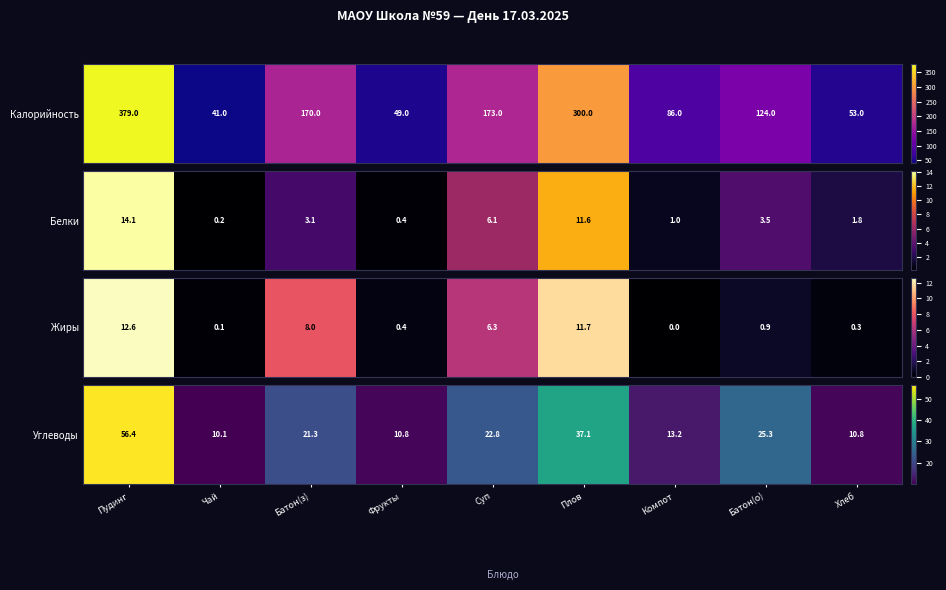

Reading left to right, list all the values displayed in this chart.

Пудинг=56.4	Чай=10.1	Батон(з)=21.3	Фрукты=10.8	Суп=22.8	Плов=37.1	Компот=13.2	Батон(о)=25.3	Хлеб=10.8